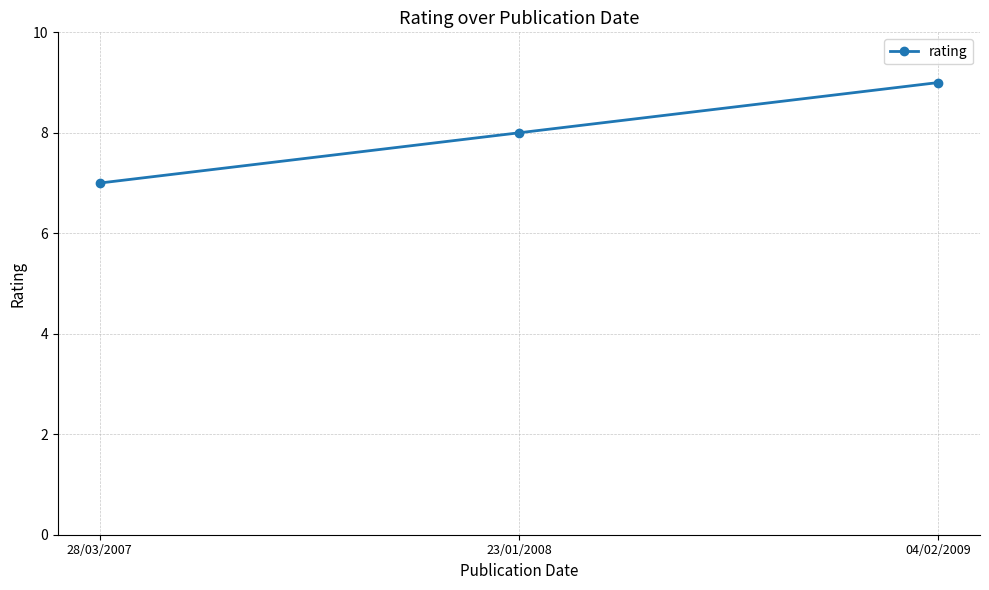

What is the sum of the values at 04/02/2009 and 28/03/2007?

16